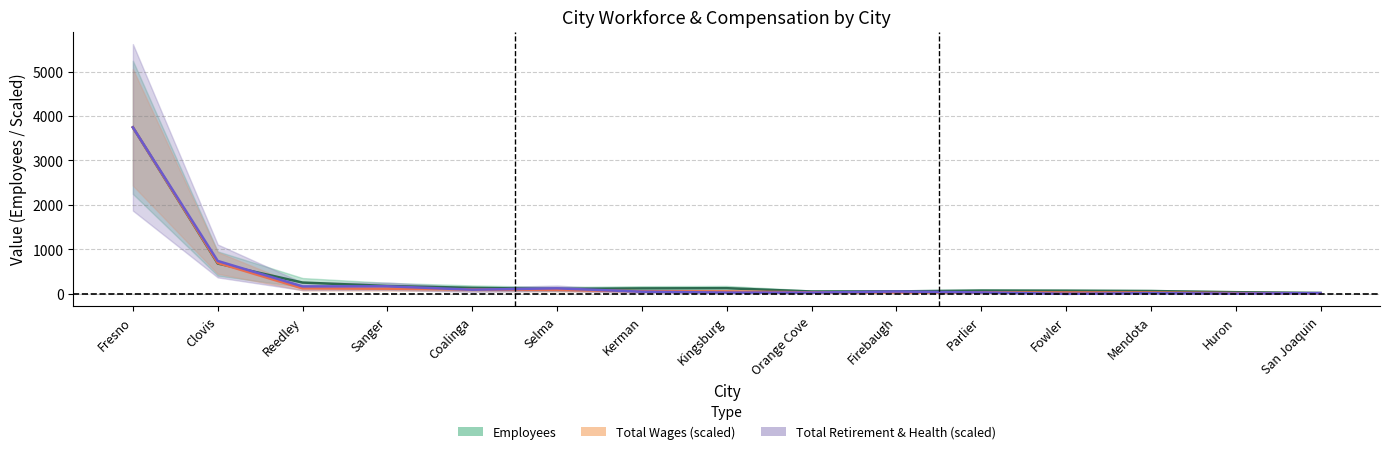

Is this an area chart (filled region under the line)?

No